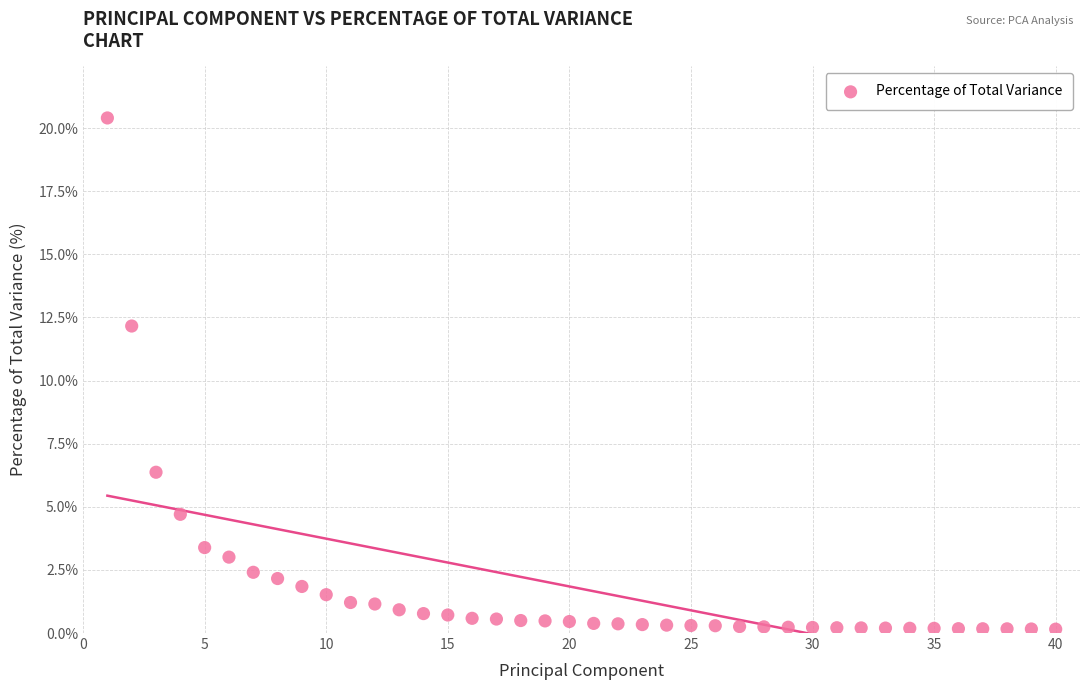

What Y value in the scatter plot is closest to 10?

12.2